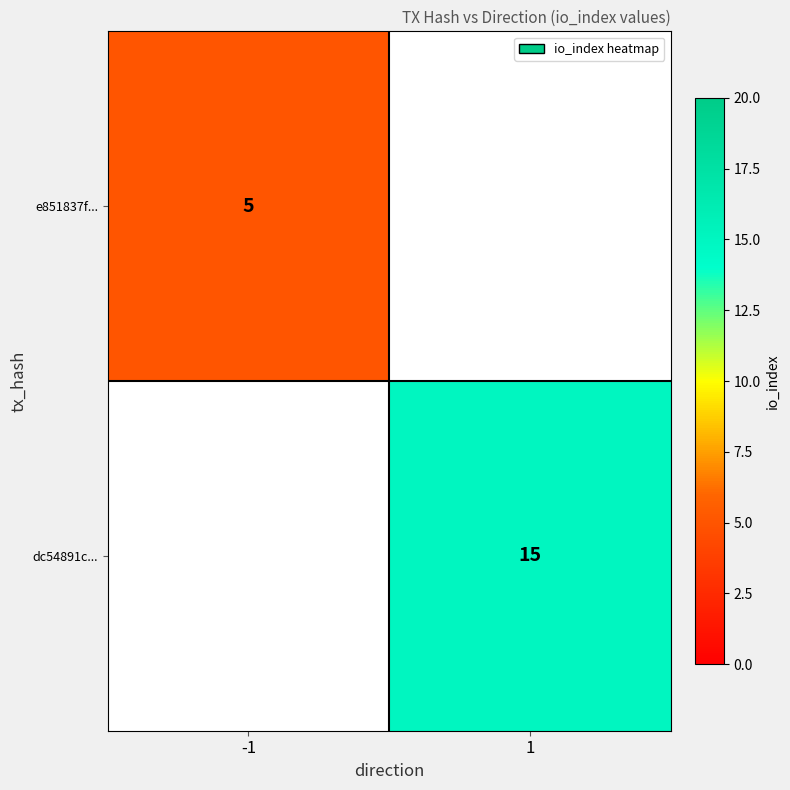

How many data points does each series have?

2